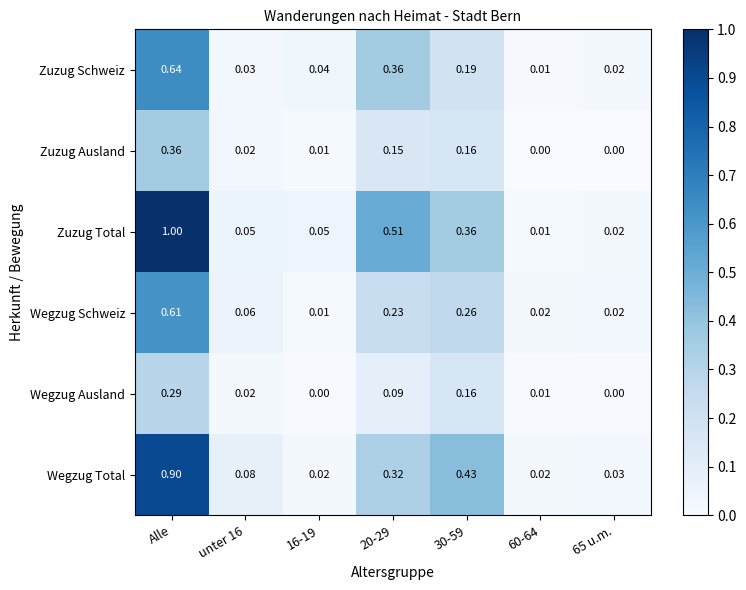

Which series has the widest spread of values?

Zuzug Total